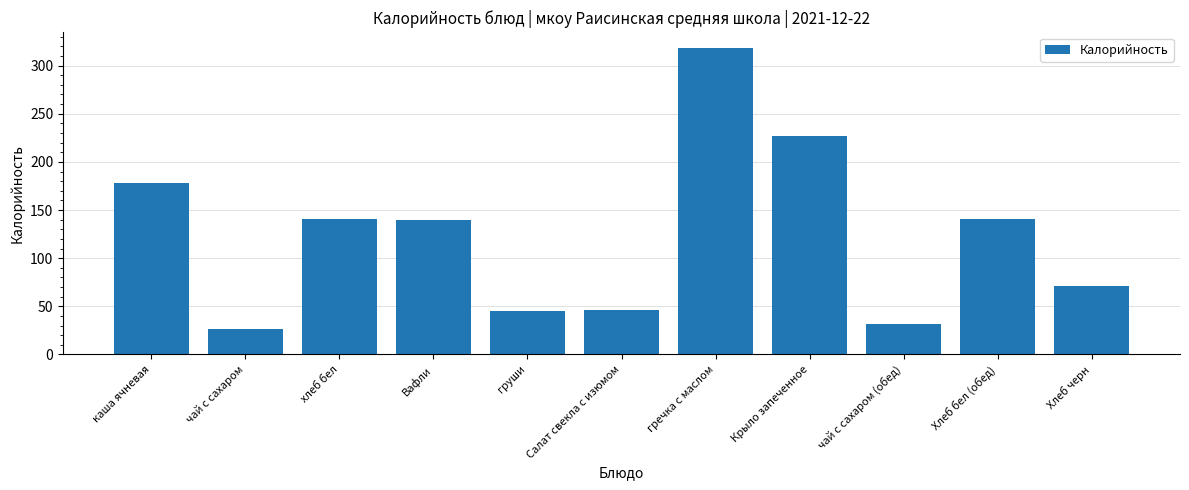

What is the value of the 10th bar from the left?

140.6